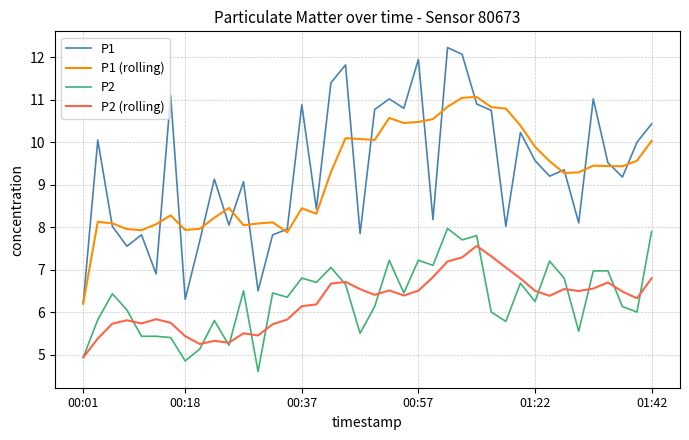

Rank the series by their maximum value, from lowest to highest.

P2 (rolling), P2, P1 (rolling), P1